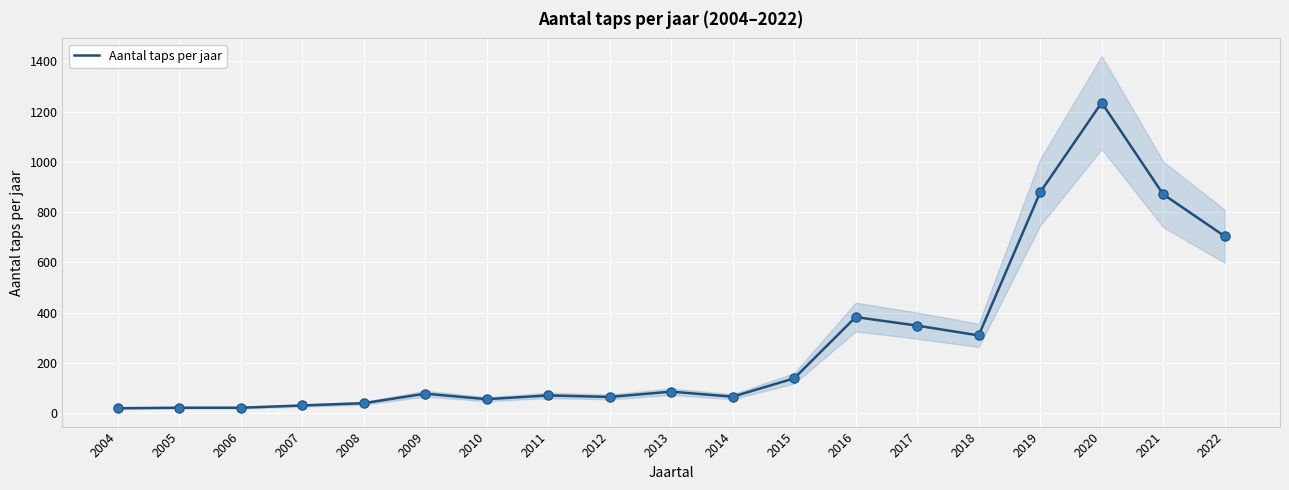

What is the change in value from 2009 to 2010?

-22